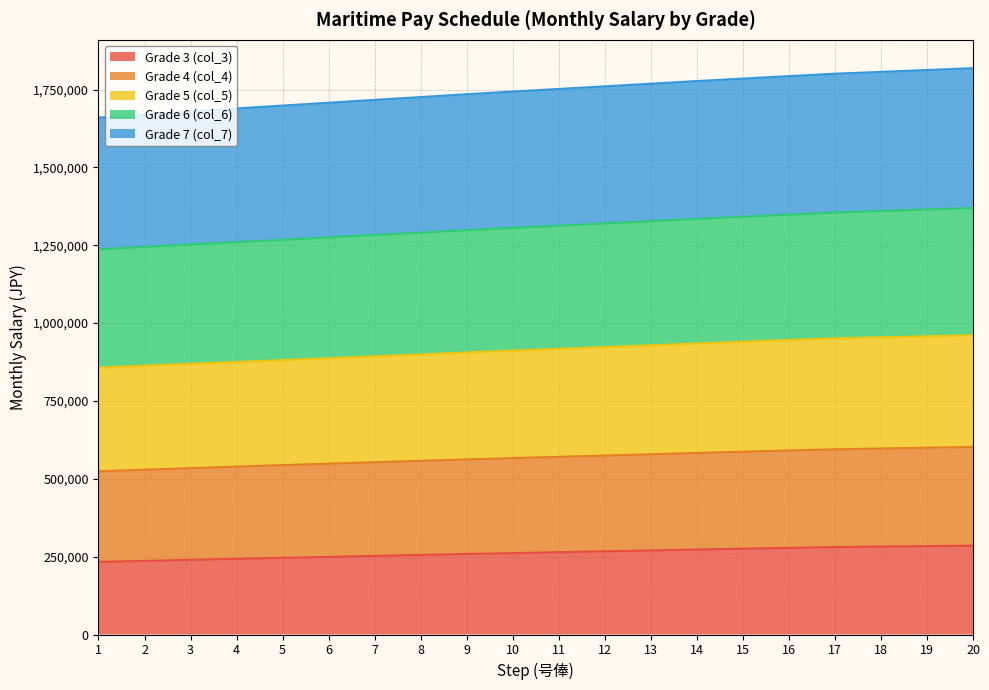

What is the sum of all Grade 3 (col_3) values?

5235600